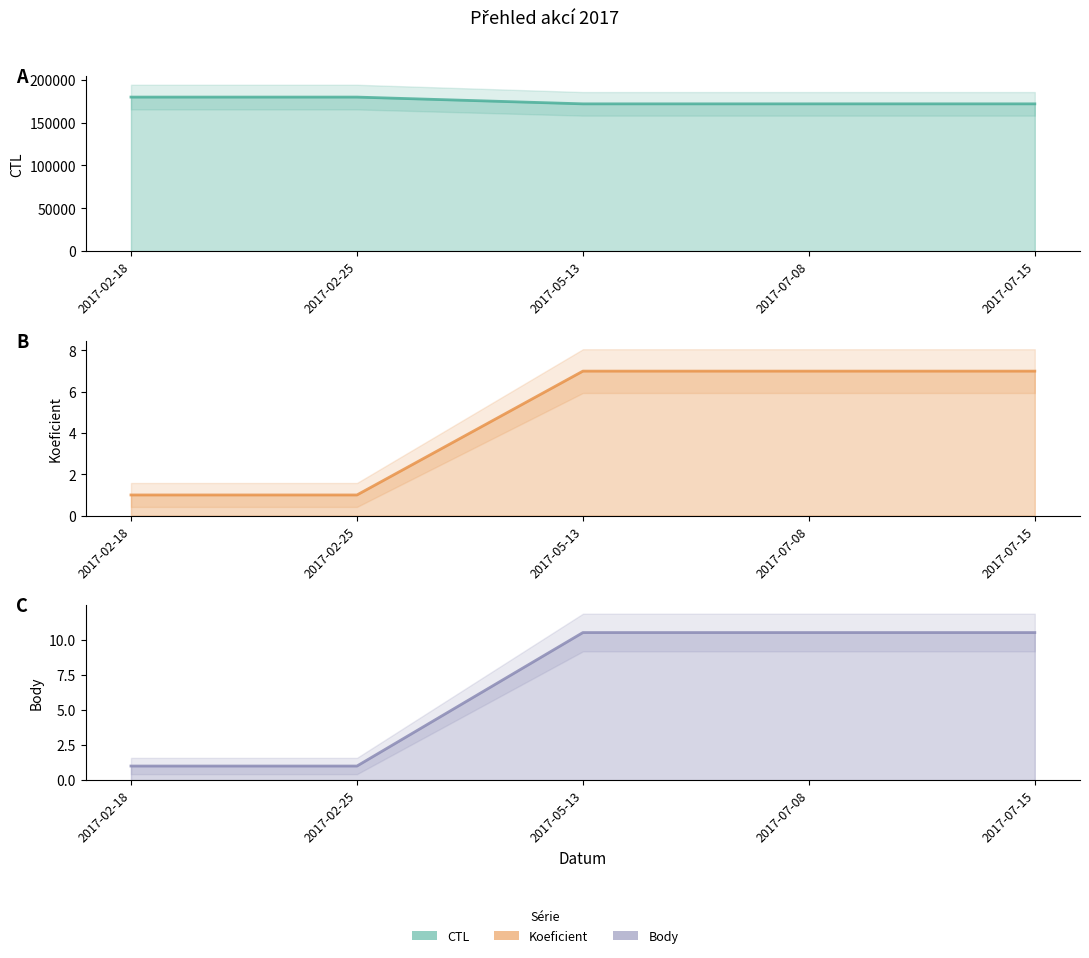

What is the sum of all Body line values?

33.5